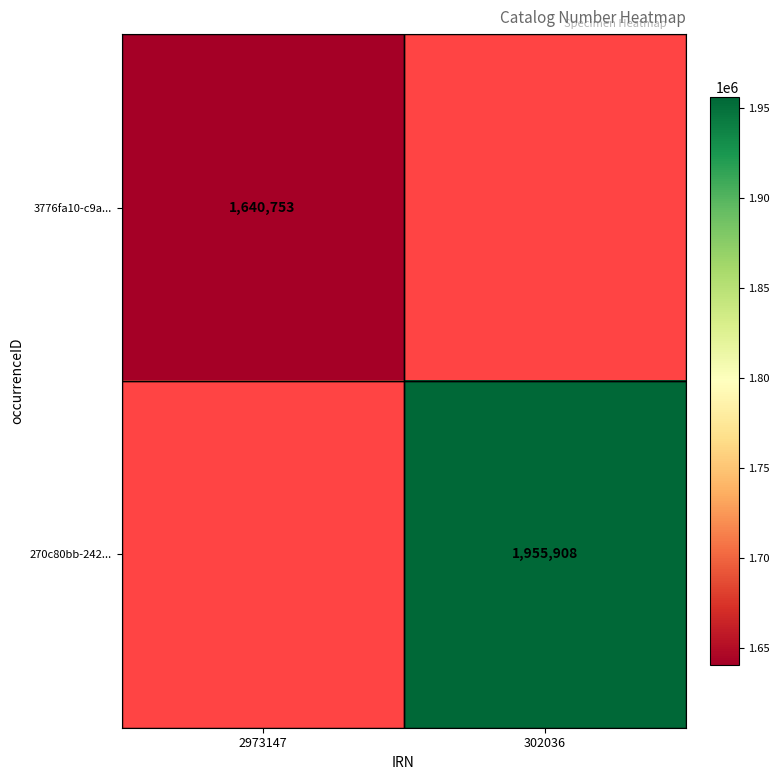

The value of 3776fa10-c9a... at 2973147 is 919604. True or false?

False